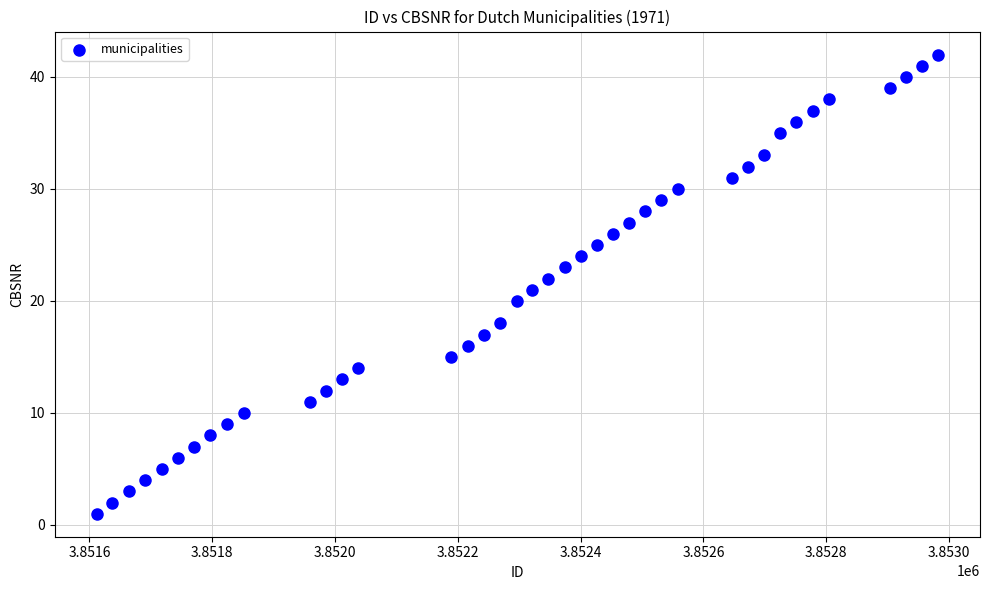

What is the range of X values (max minus min)?

1370